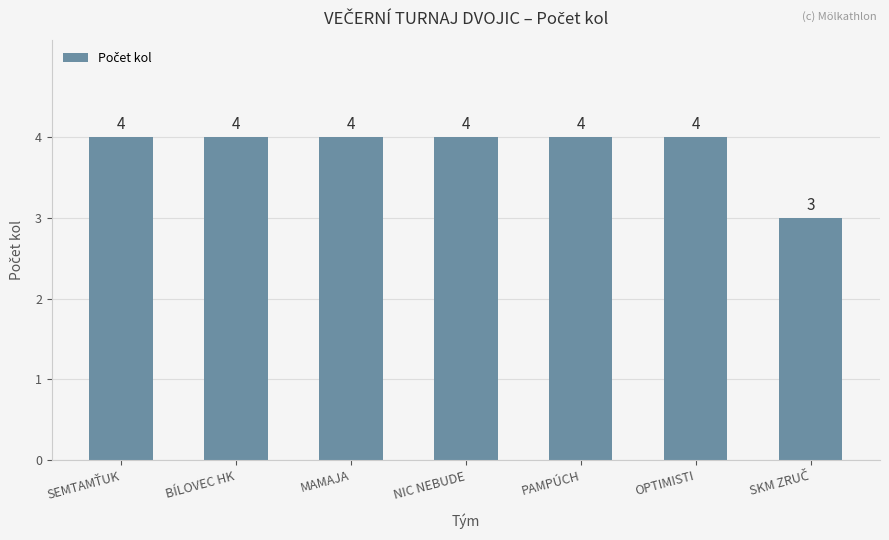

What is the label of the 4th bar from the right?

NIC NEBUDE